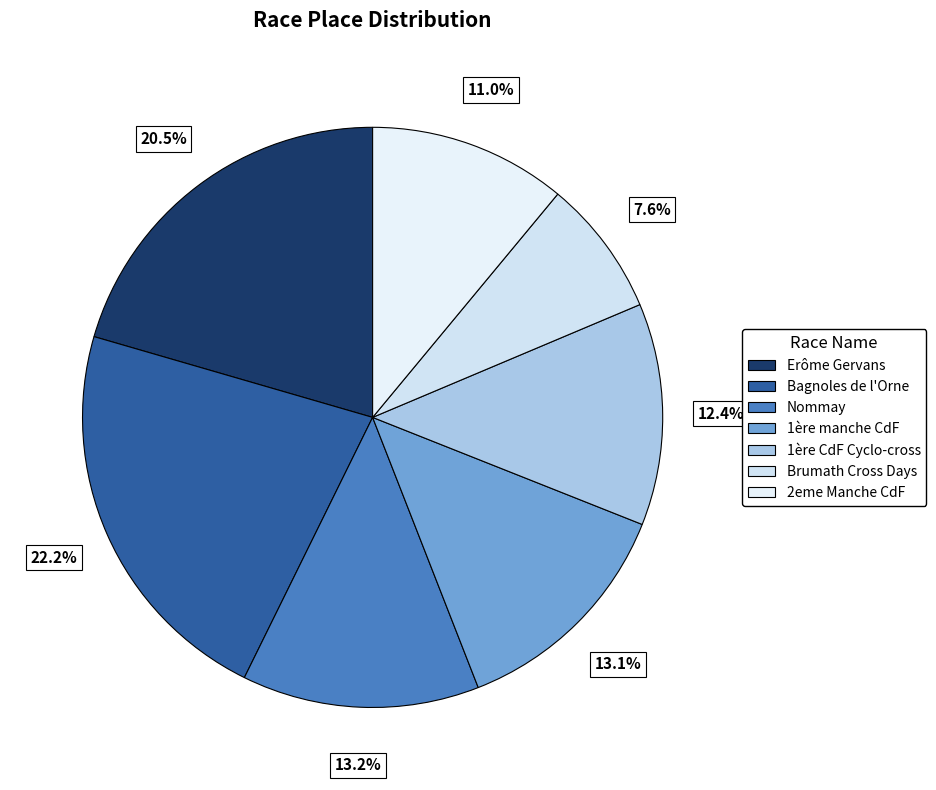

How many segments does this pie chart have?

7